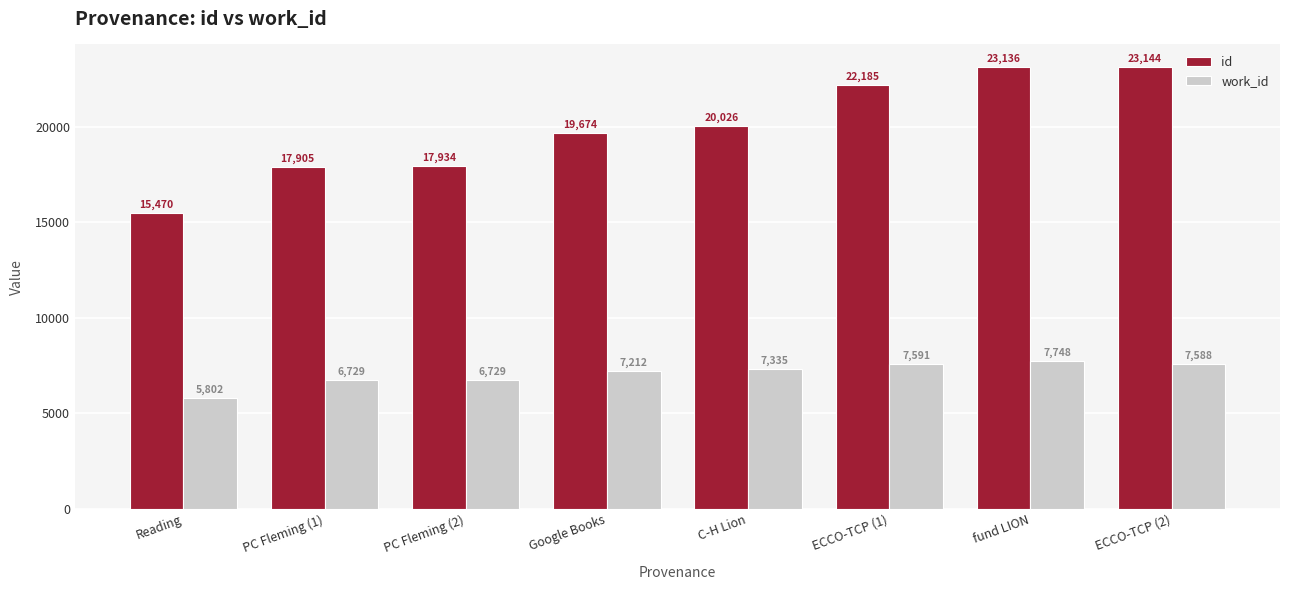

Rank the series at ECCO-TCP (1) from highest to lowest value.

id, work_id